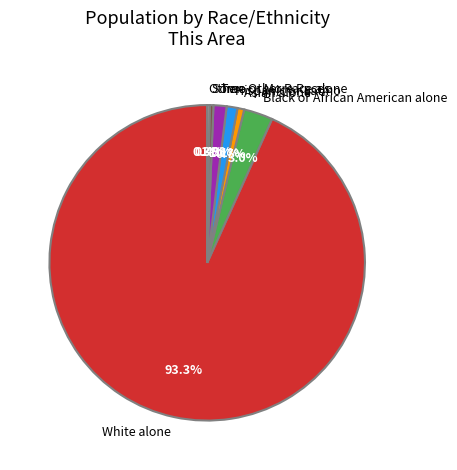

To the nearest percent, what is the combined percentage of White alone and Black or African American alone?

96%